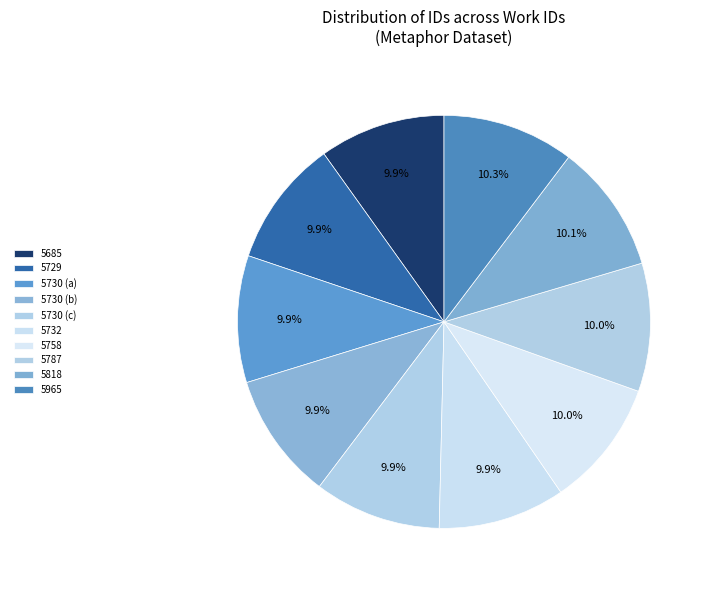

To the nearest percent, what portion does 5685 represent?

10%